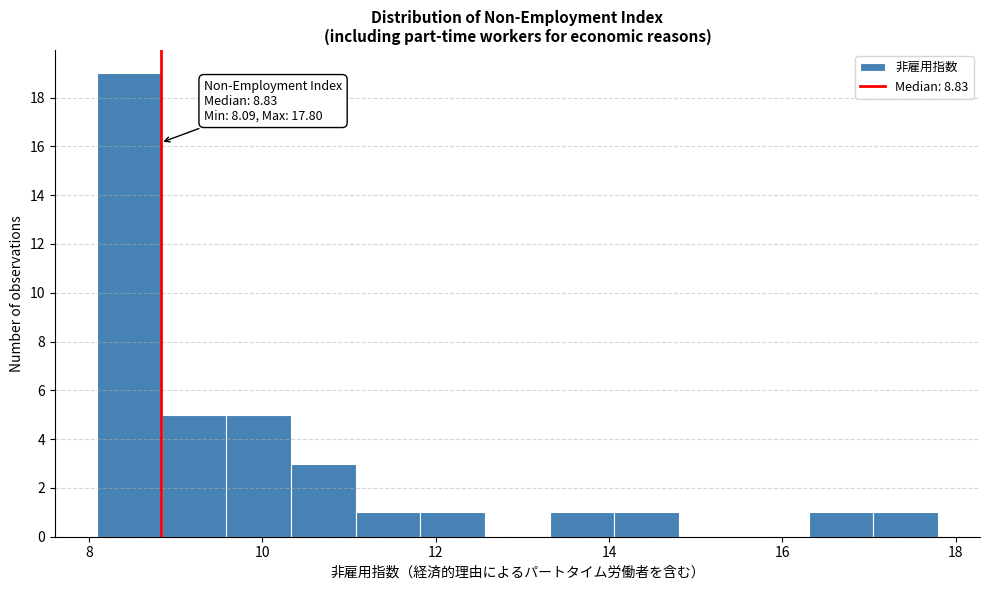

Around what value on the x-axis is the tallest bar? Give the approximate position of its centre, as read against the axis.

8.4